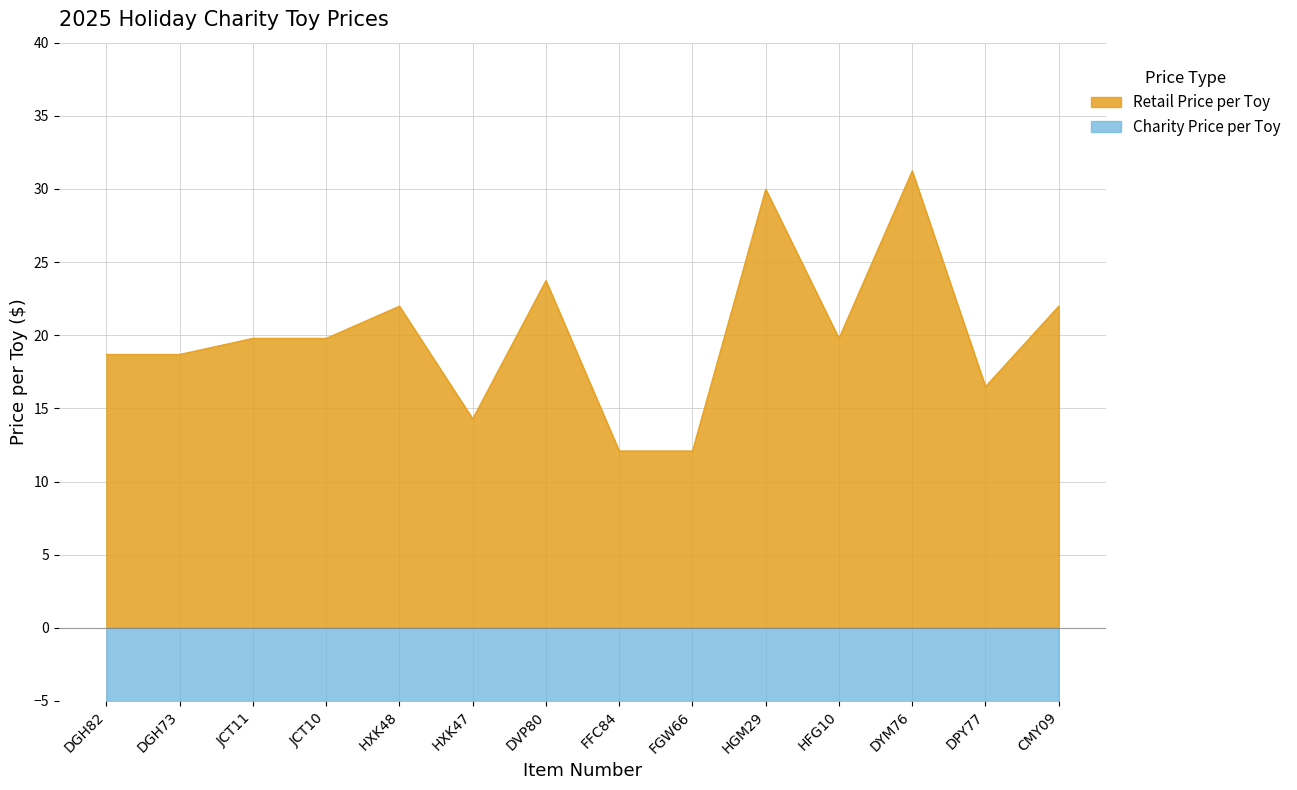

At DVP80, list the series in order from smallest to largest.

Charity Price per Toy, Retail Price per Toy